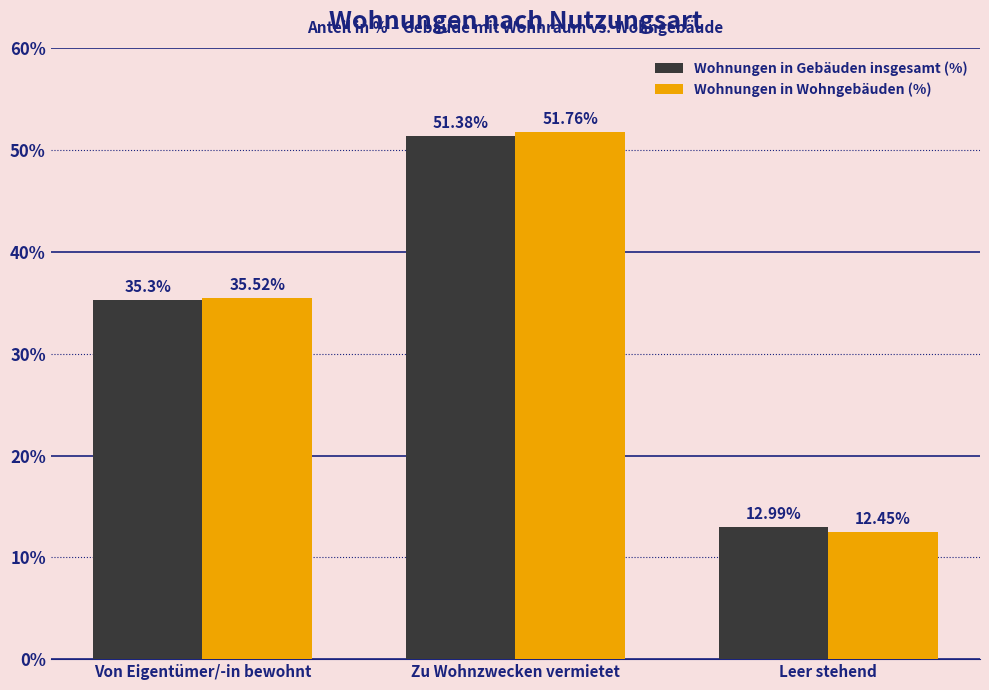

Which series has the largest range (max minus min)?

Wohnungen in Wohngebäuden (%)